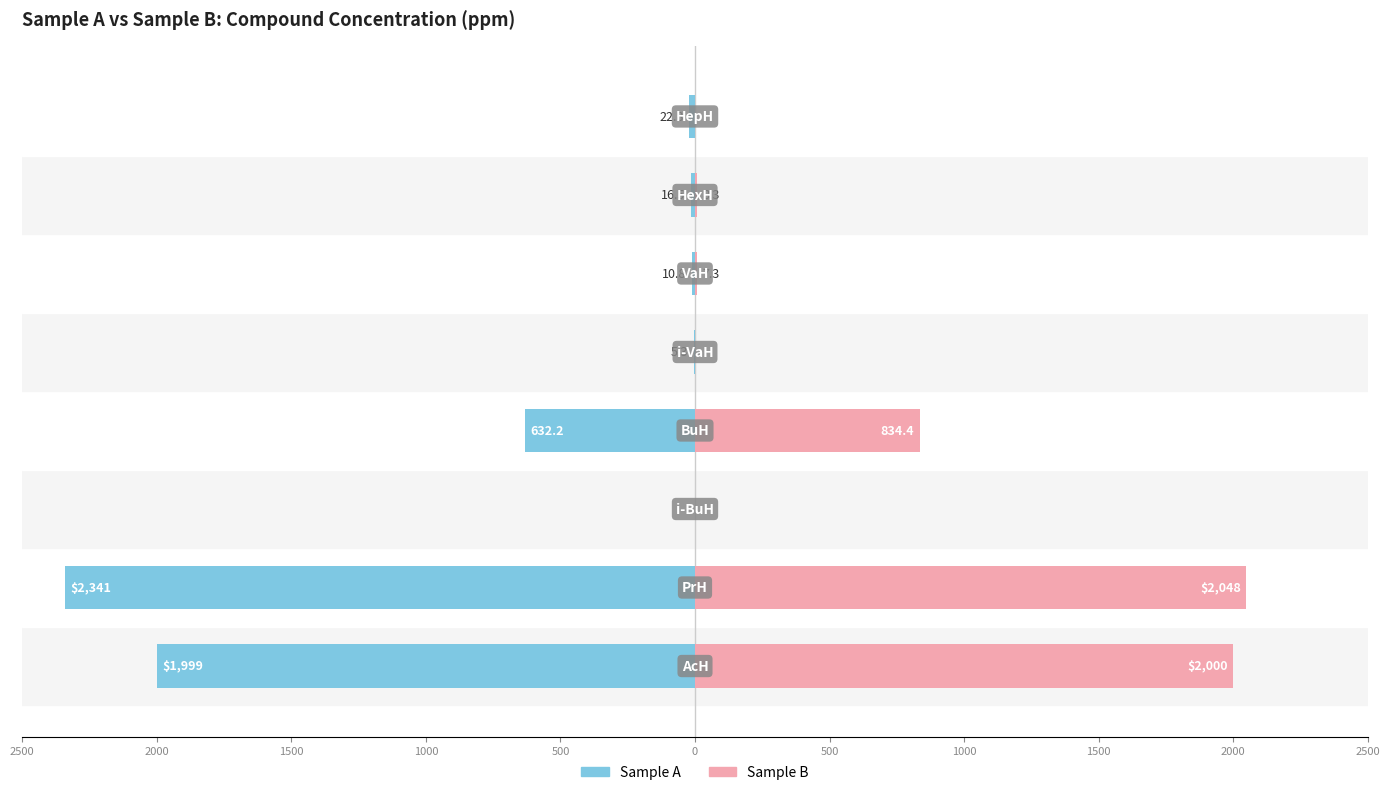

Between 2000 and 1000, which series saw the biggest shift?

Sample A